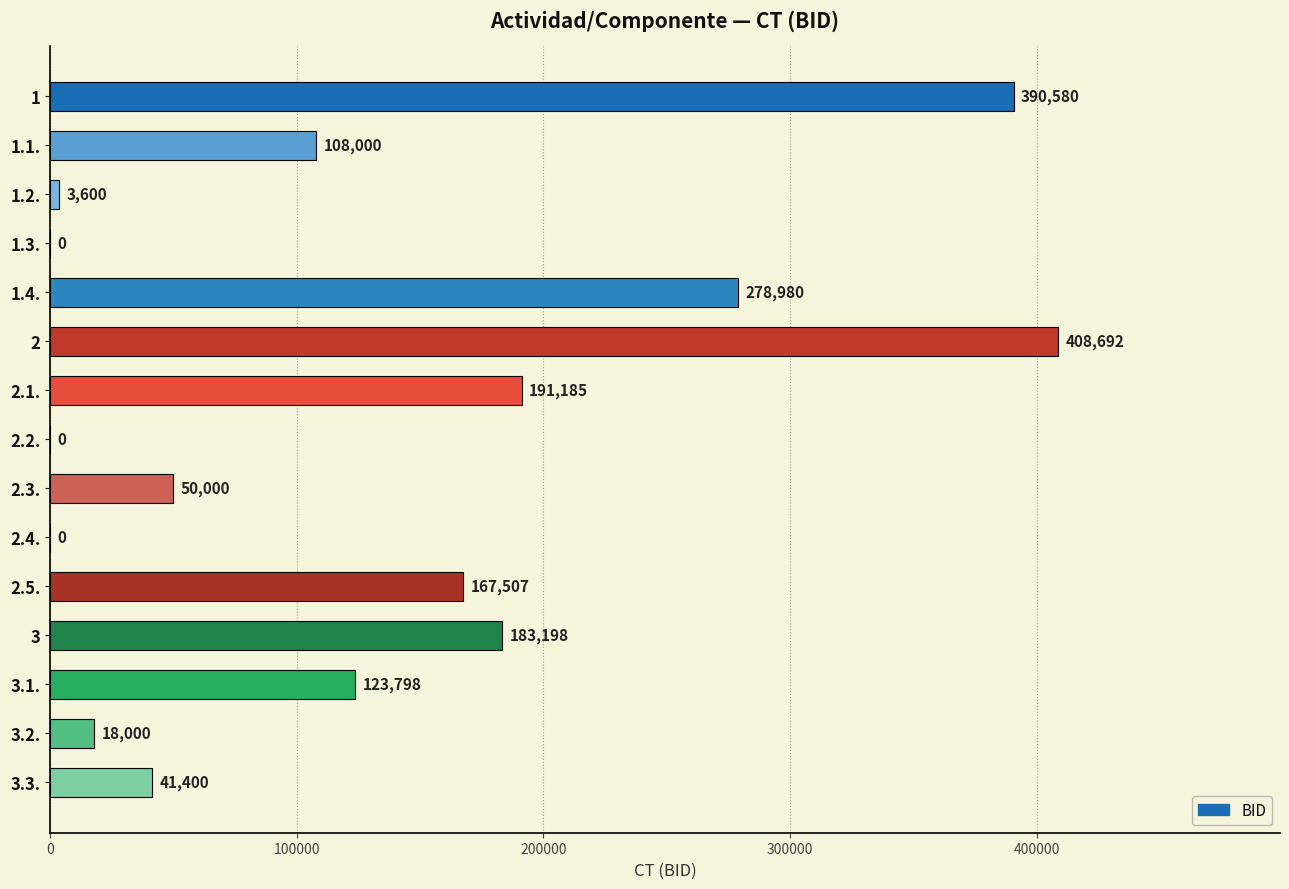

The value at 1.1. is 42759. True or false?

False